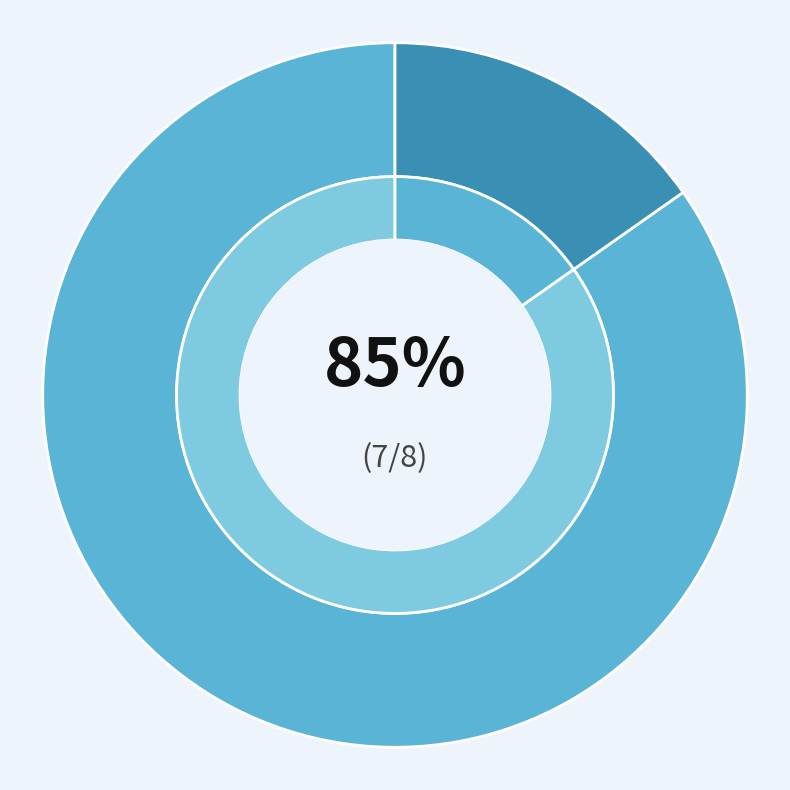

Is it true that 5 is 1% of the pie?

False